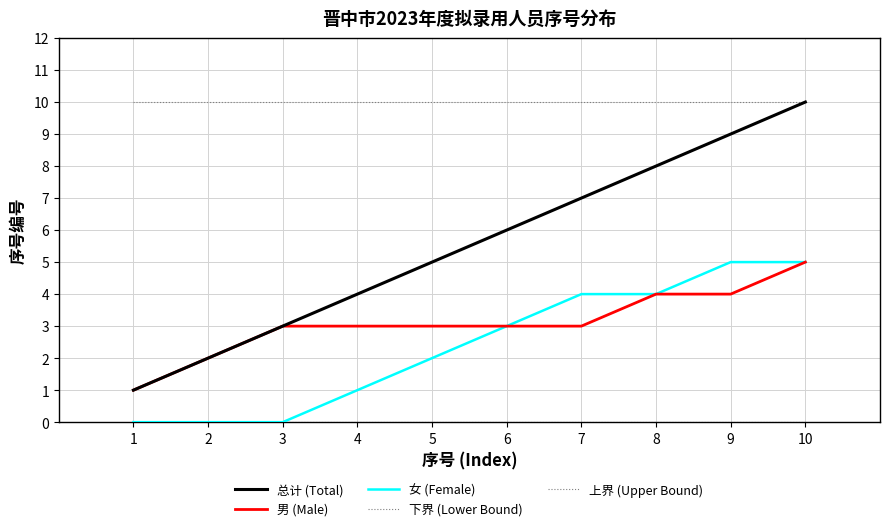

Is this an area chart (filled region under the line)?

No